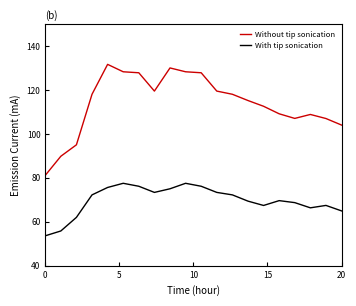

Rank the series by their average value, from highest to lowest.

Without tip sonication, With tip sonication